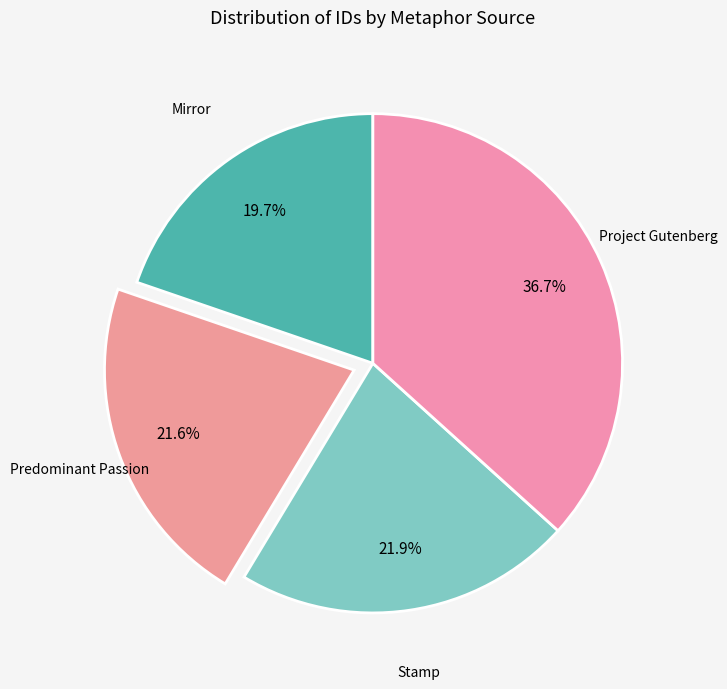

What is the largest slice in the pie chart?

Project Gutenberg